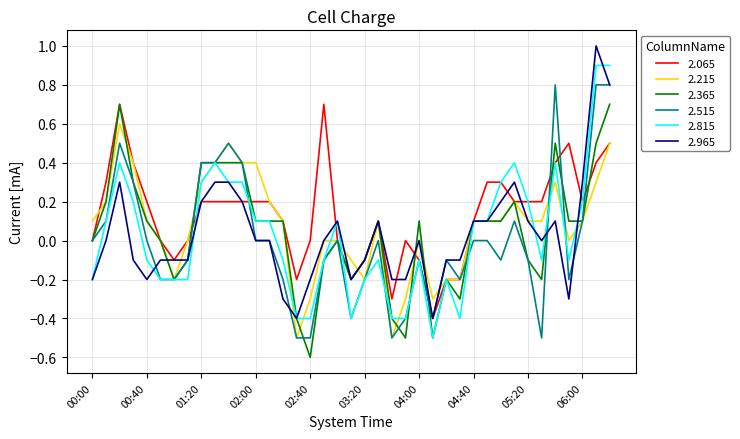

What is the smallest value displayed?

-0.6